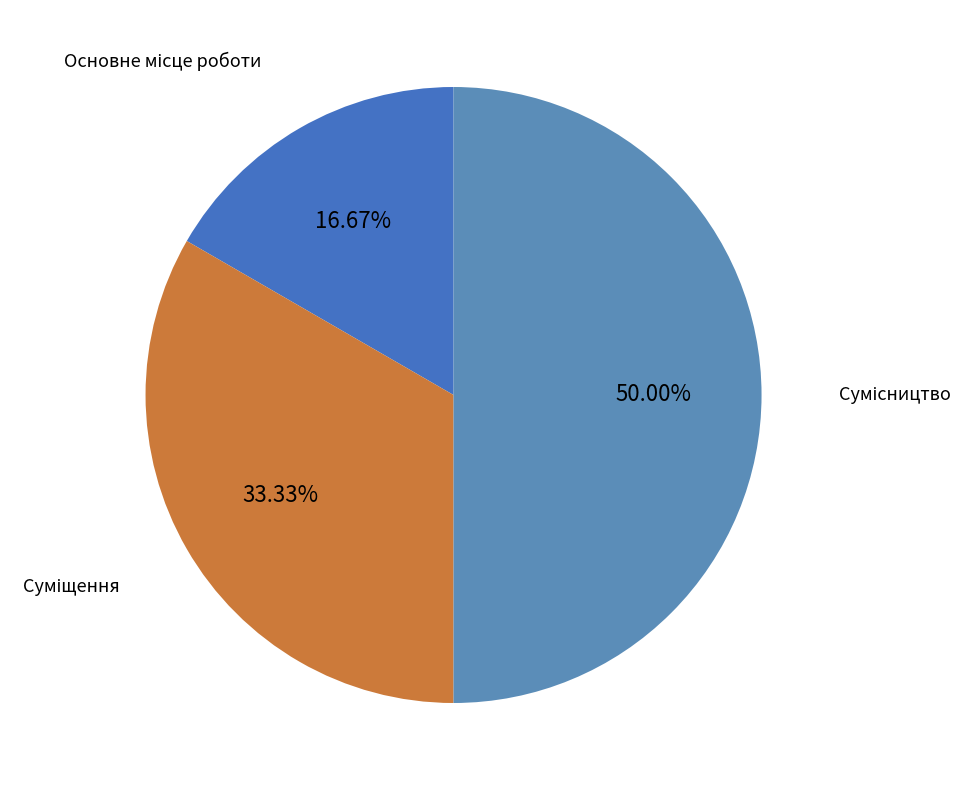

Is Основне місце роботи the majority of the pie?

No